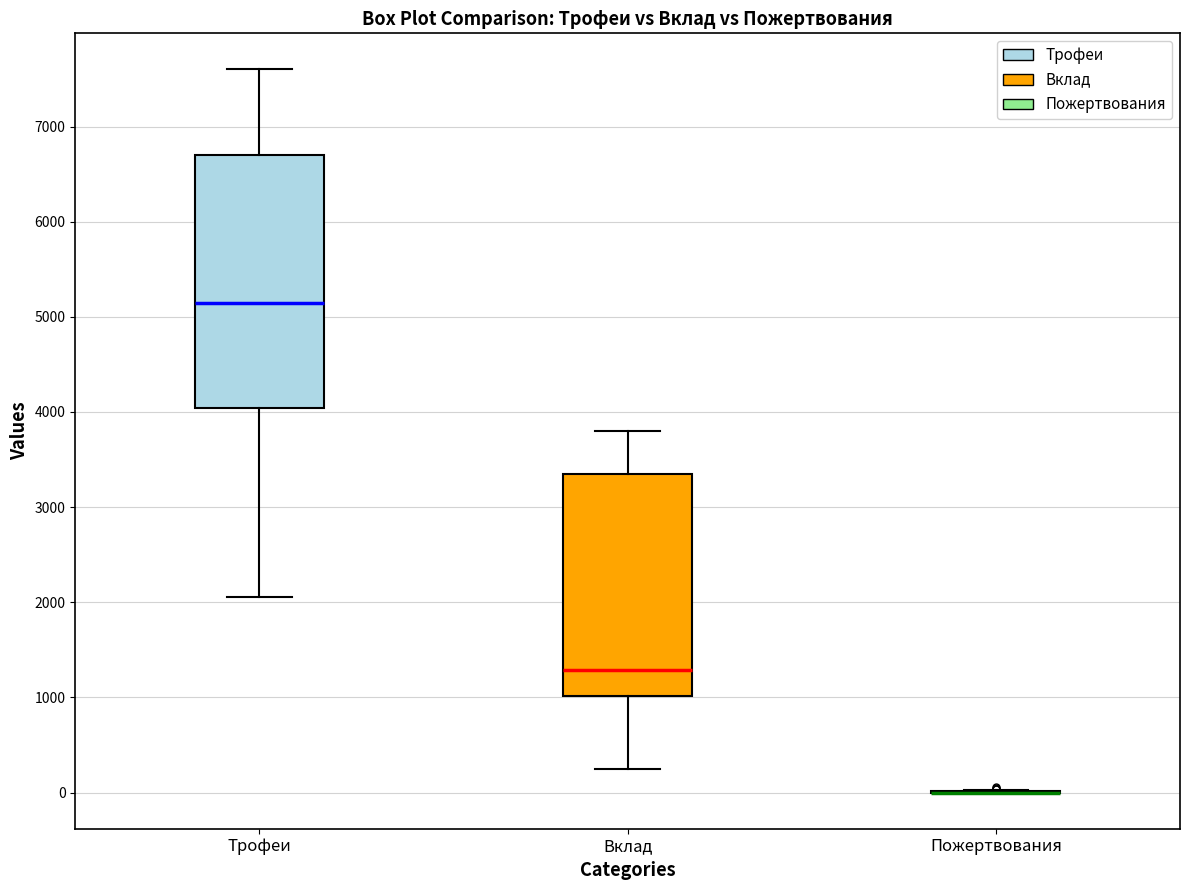

Reading left to right, read every box against the y-axis: the position of its median line, the range the box covers, and the ends of its whiskers. The values are not printed on the chart, so give them approximately, as read against the axis.

Трофеи: median 5100, box 4000 to 6700, whiskers 2100 to 7600
Вклад: median 1300, box 1000 to 3300, whiskers 200 to 3800
Пожертвования: box collapsed to a line at 0, whiskers 0 to 0